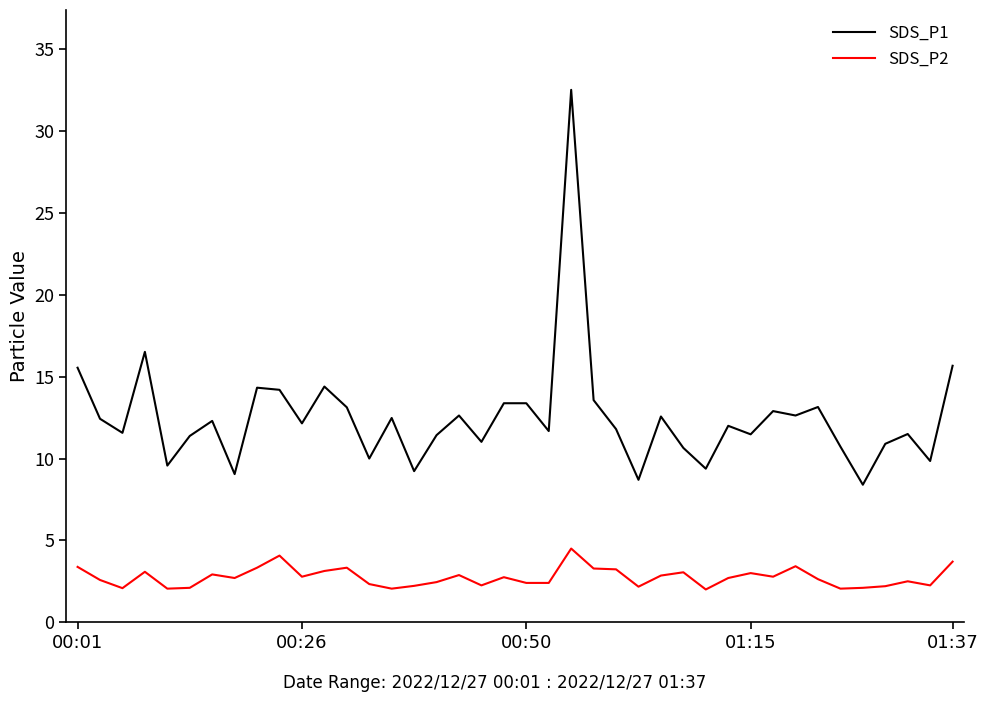

What is the minimum value for SDS_P1?

8.4